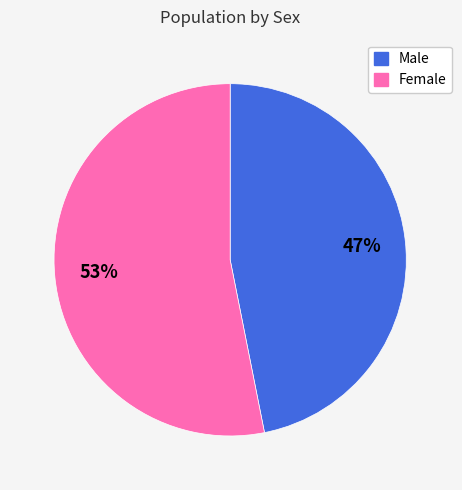

Which slice is the largest?

Female